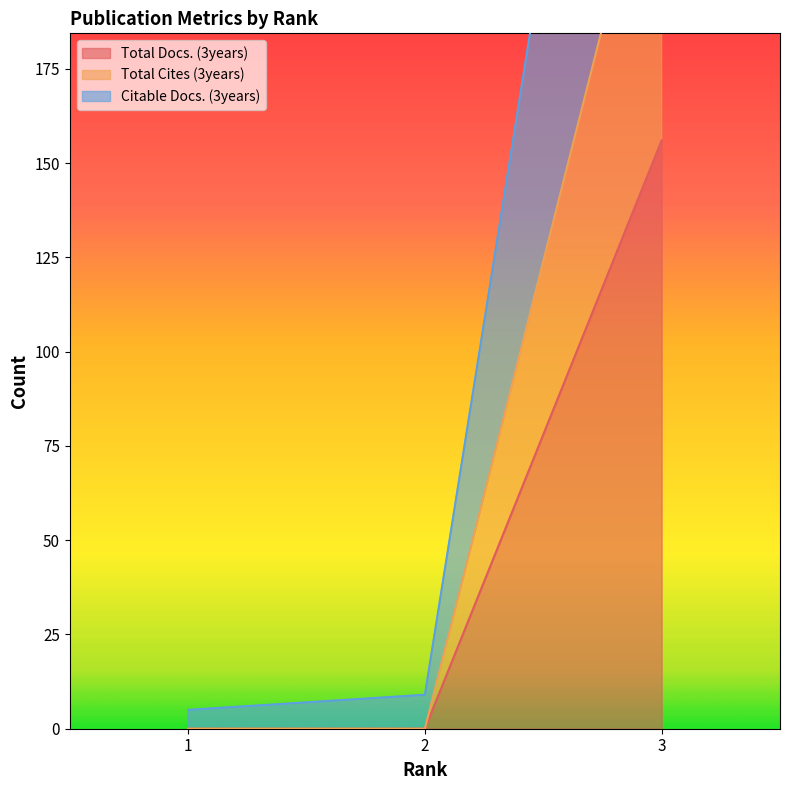

Between 2 and 3, which series saw the biggest shift?

Citable Docs. (3years)